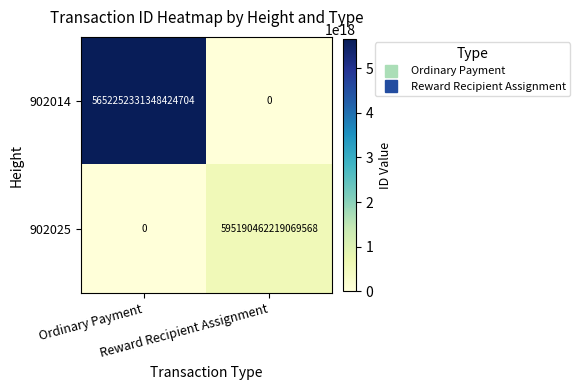

At which category is the sum across all series the highest?

Ordinary Payment